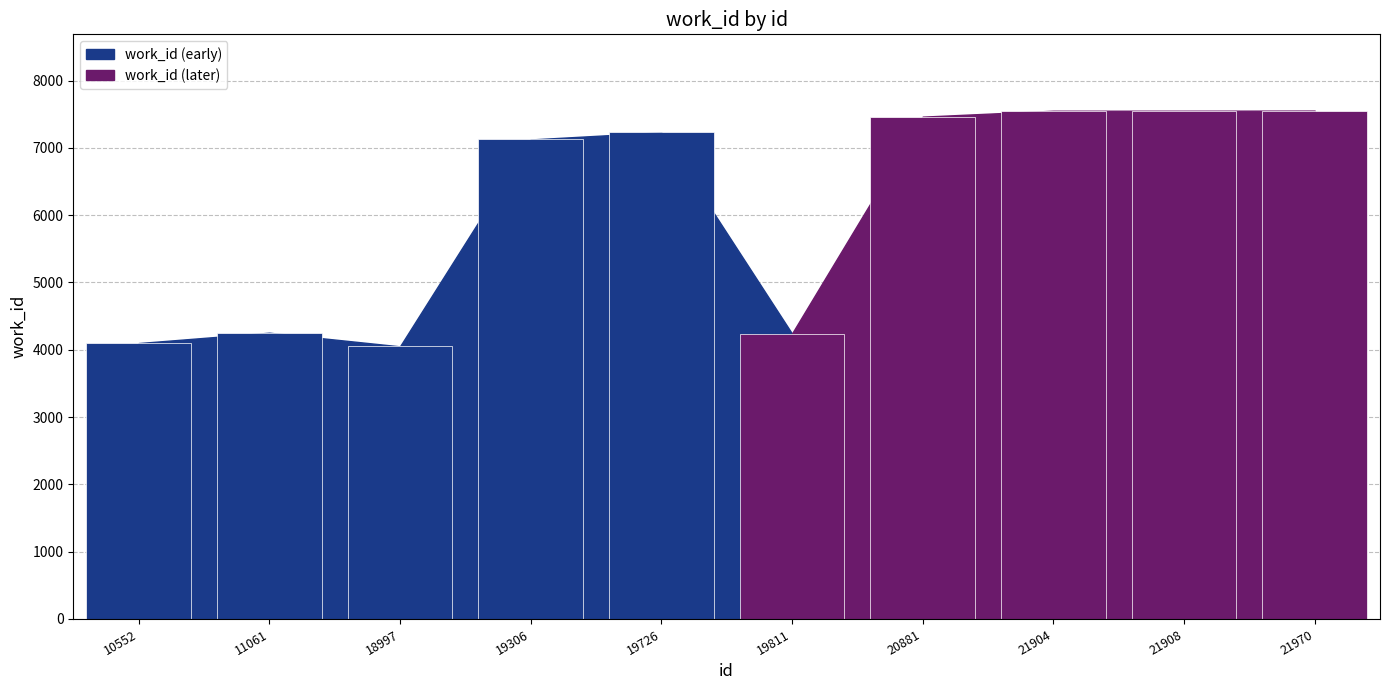

What is the sum of all values?

61116